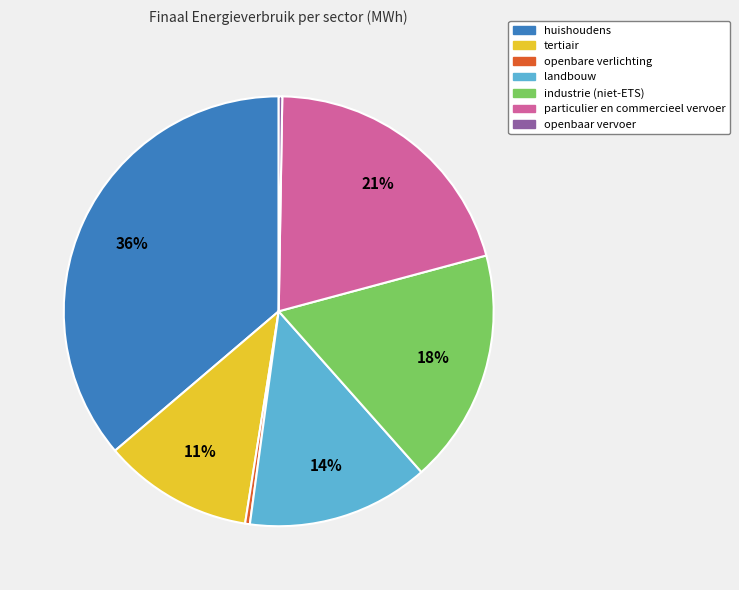

To the nearest percent, what is the difference between the industrie (niet-ETS) and particulier en commercieel vervoer slice percentages?

3%